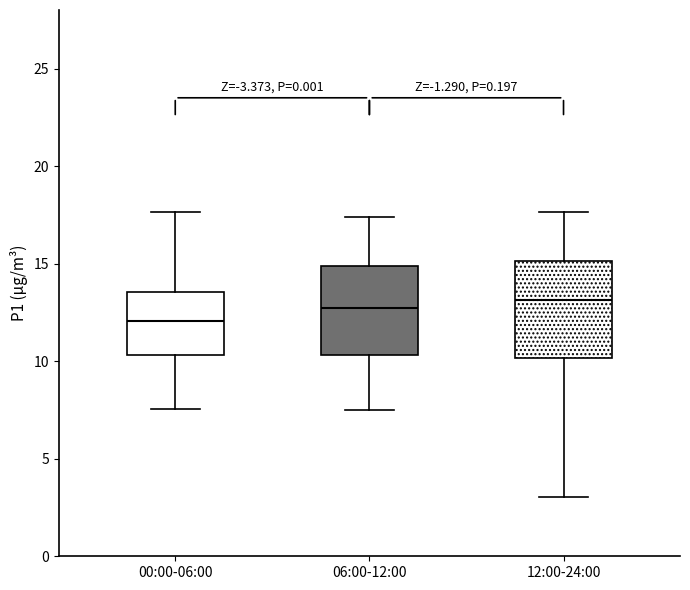

Reading left to right, transcribe this box plot: for each box, give where its median line is, the range the box spans, and where its two whiskers end, as read against the y-axis. The values are not printed on the chart, so give them approximately, as read against the axis.

00:00-06:00: median 12.0, box 10.5 to 13.5, whiskers 7.5 to 17.5
06:00-12:00: median 12.5, box 10.5 to 15.0, whiskers 7.5 to 17.5
12:00-24:00: median 13.0, box 10.0 to 15.0, whiskers 3.0 to 17.5